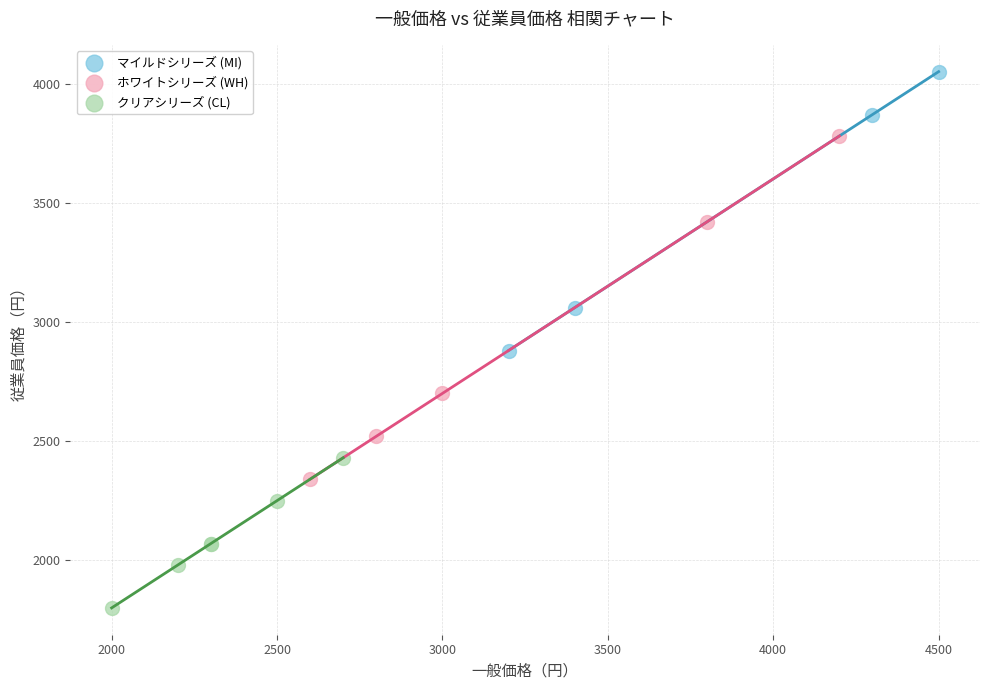

Which series reaches the minimum Y coordinate?

クリアシリーズ (CL)